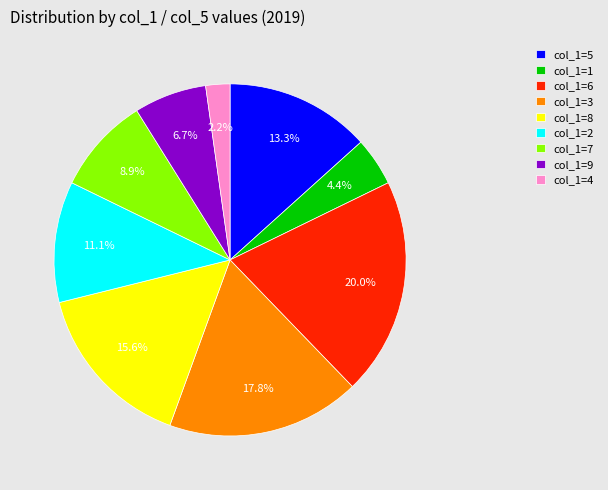

Which category has the biggest portion of the pie?

col_1=6